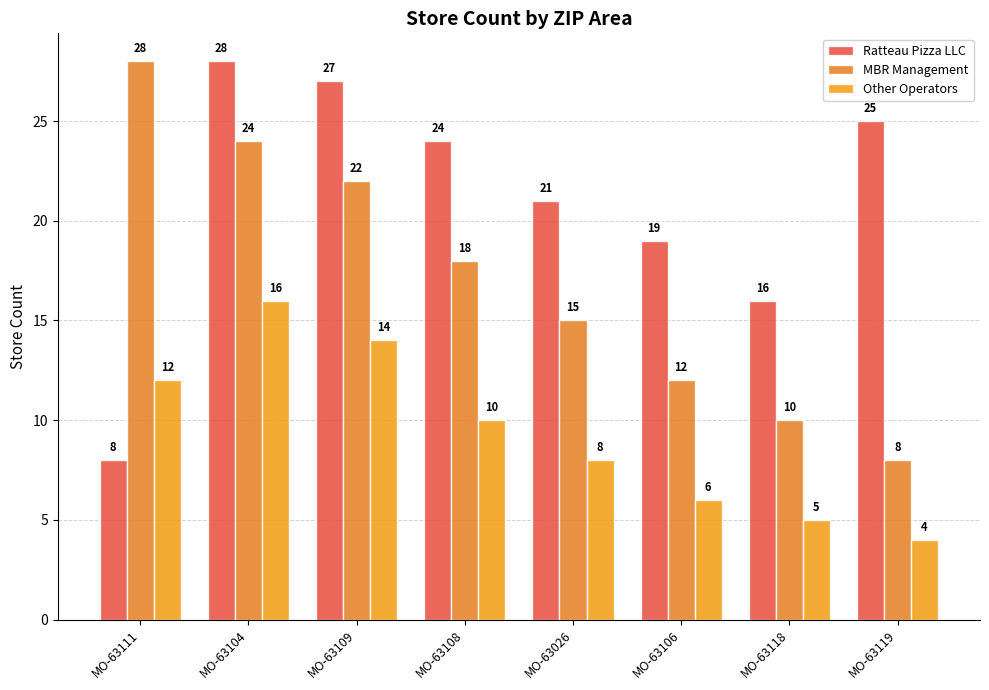

Does the chart contain stacked bars?

No